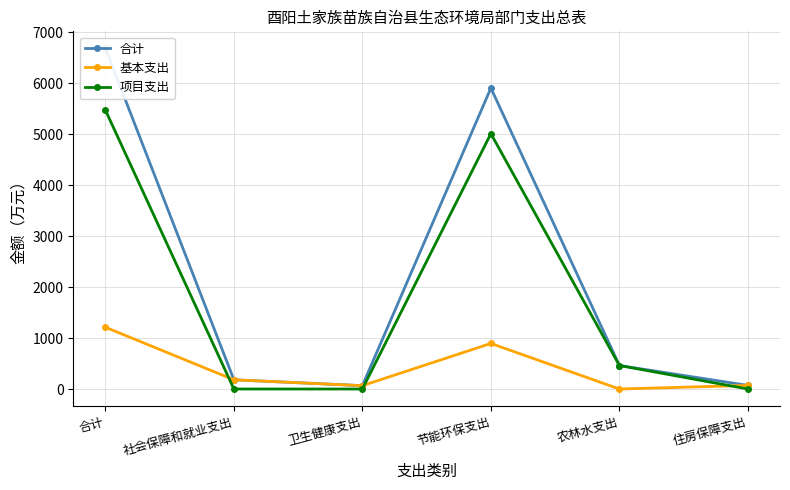

Is it true that 合计 equals 5902.6 at 节能环保支出?

True